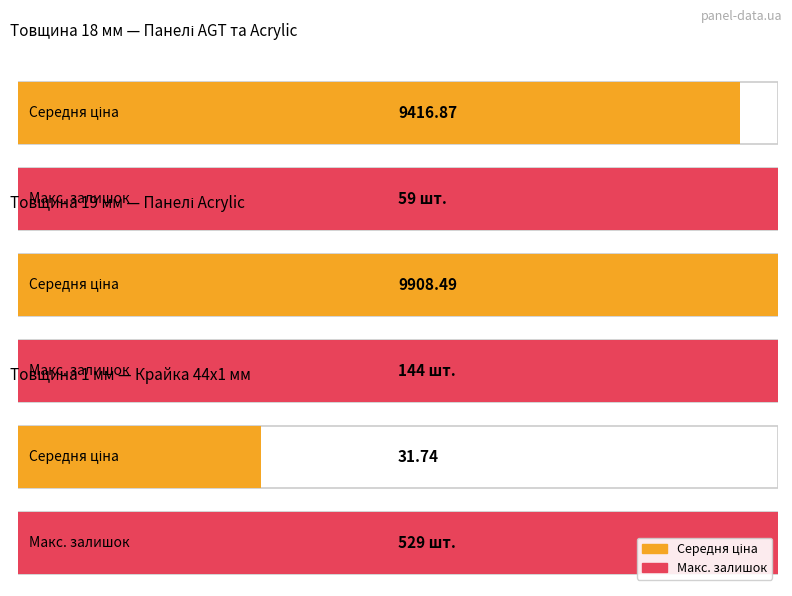

At which category is the sum across all series the highest?

1